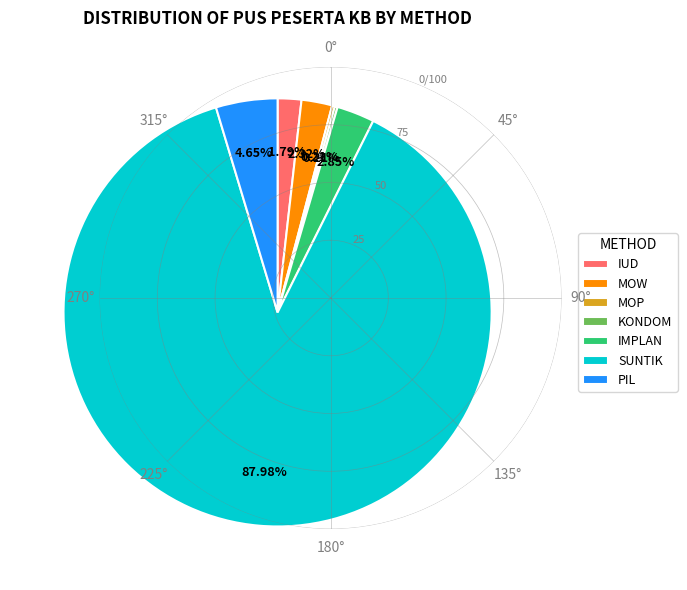

Which category accounts for the majority?

SUNTIK